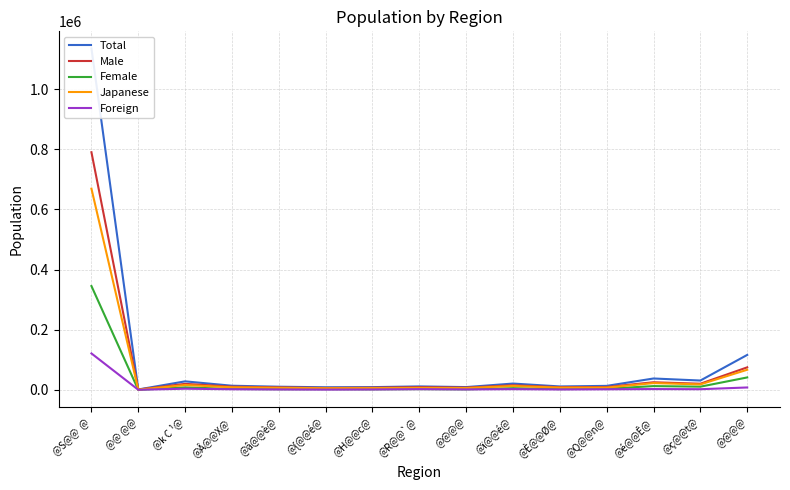

What is the difference between the Total values at @â@@è@ and @S@@  @?

1124659